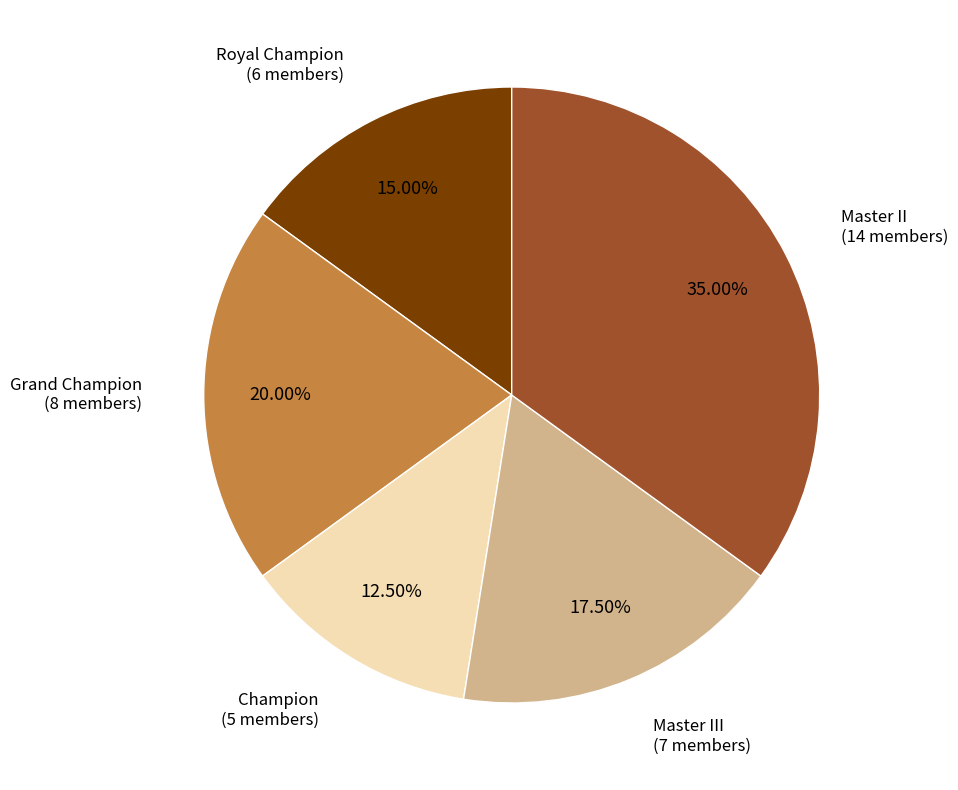

What is the ratio of the value at Champion to the value at Royal Champion?

0.8